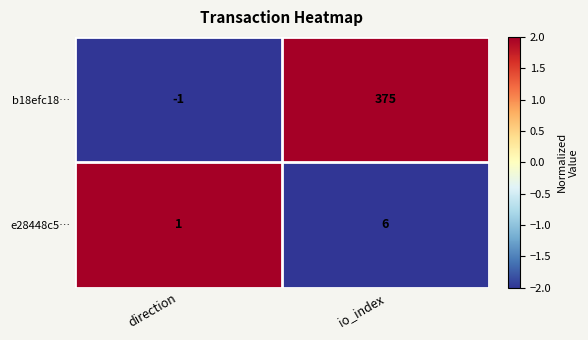

Reading left to right, list all the values displayed in this chart.

b18efc18…: -1	375
e28448c5…: 1	6